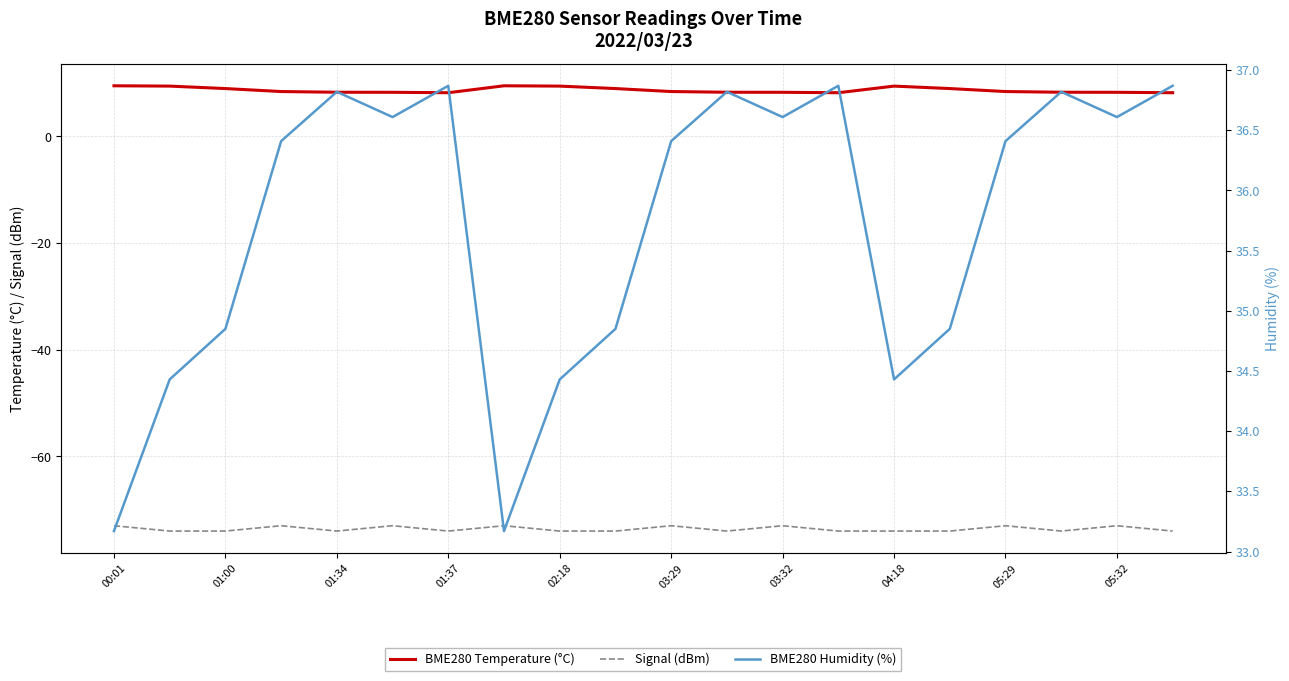

List the series in order of their peak value, highest first.

BME280 Humidity (%), BME280 Temperature (°C), Signal (dBm)